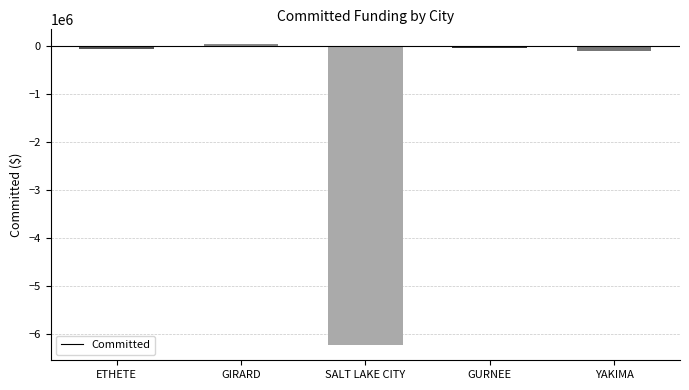

Which category has the lowest value across all series?

SALT LAKE CITY